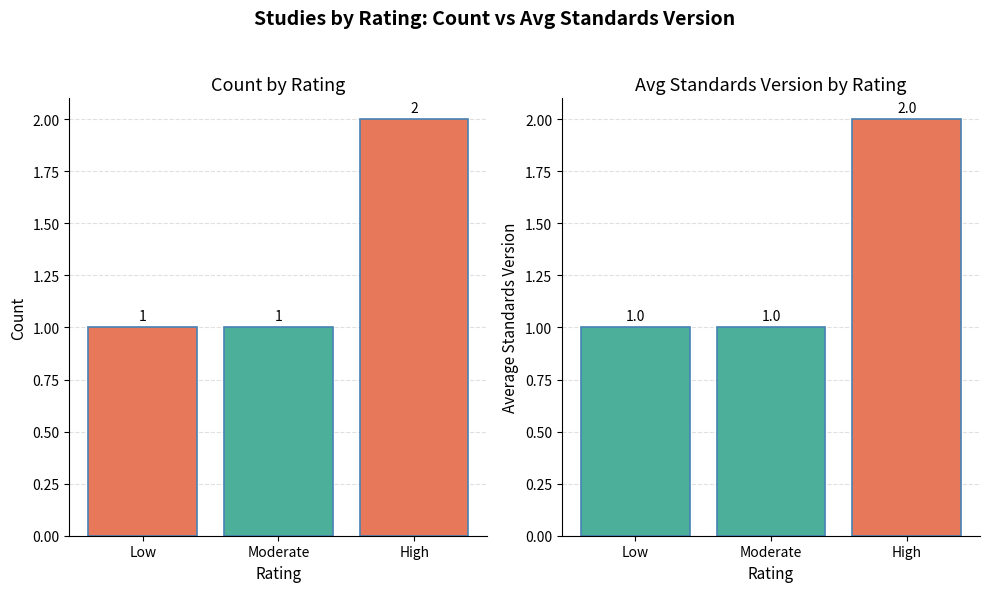

What are all the series names shown in the legend?

Count, Avg Standards Version